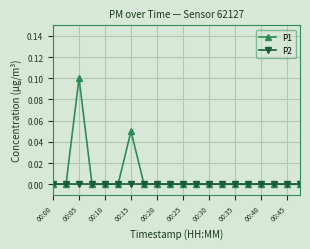

Which series has the largest total across all categories?

P1